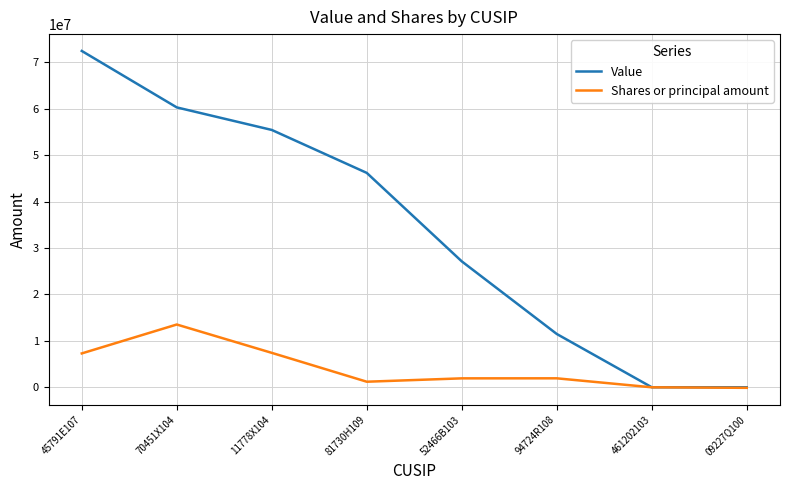

Which label corresponds to the largest value in the chart?

45791E107